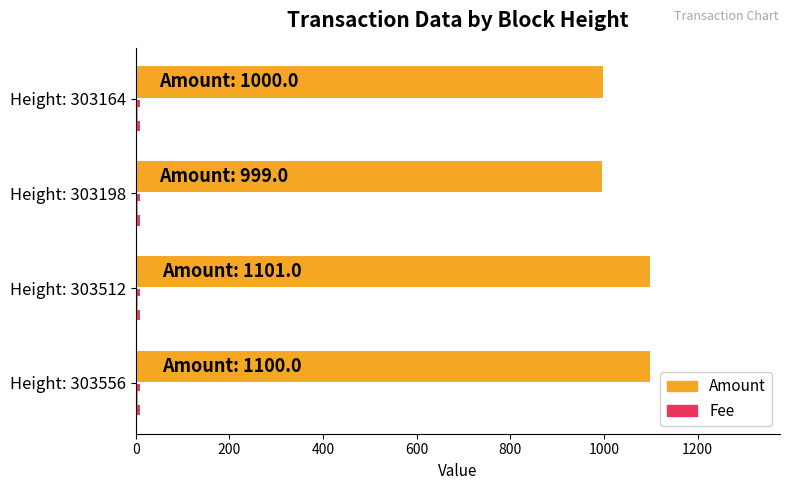

At how many categories does at least one series exceed 780?

4